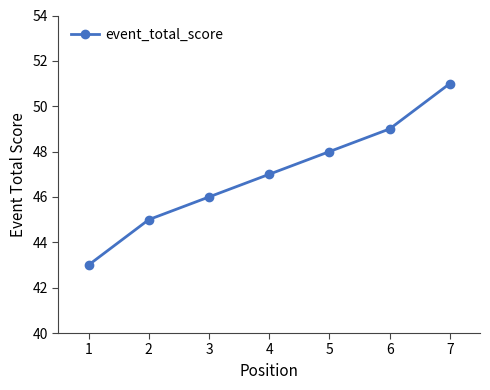

Is it true that the value at 6 is 49?

True